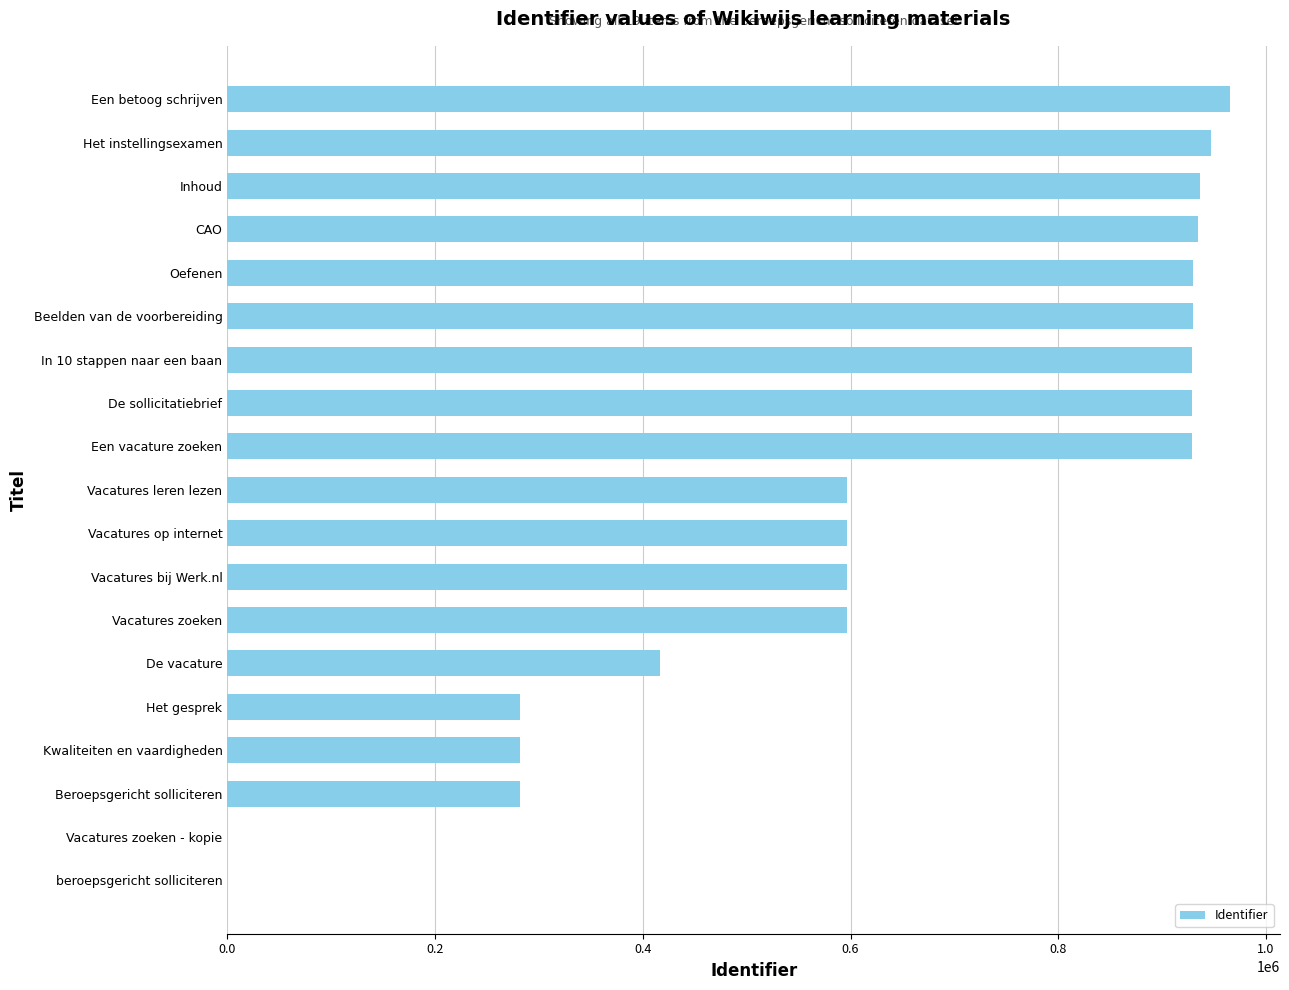

What is the greatest value displayed?

965240